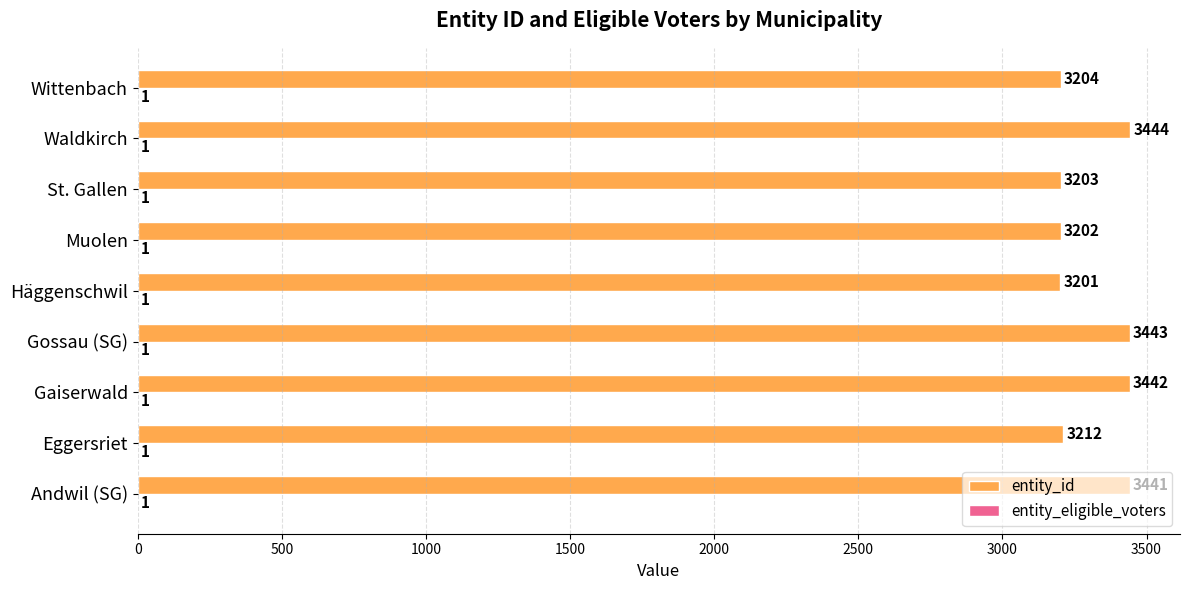

Which series changed the most between Muolen and Wittenbach?

entity_id